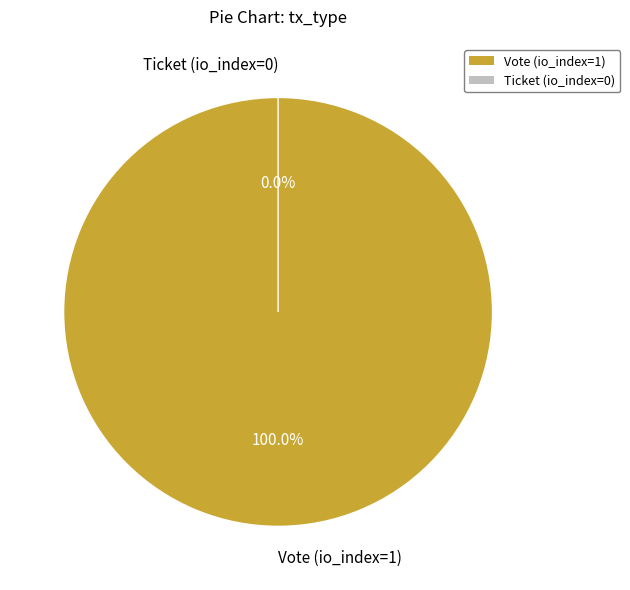

Which slice is the largest?

Vote (io_index=1)